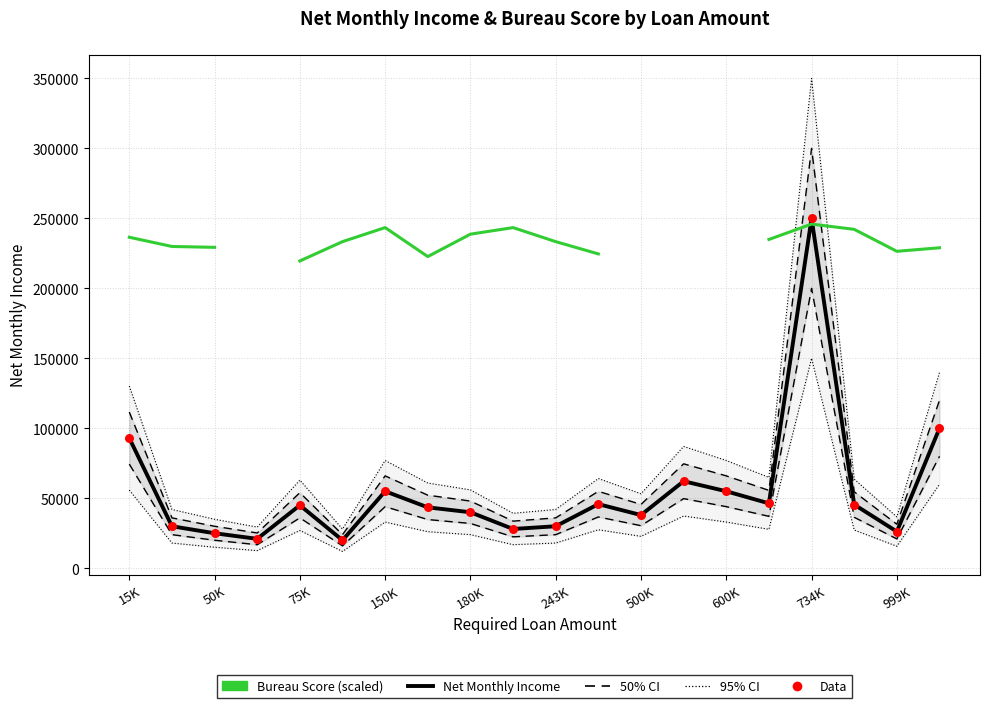

Which series has the largest Y range (max minus min)?

95% CI (Net Inc)